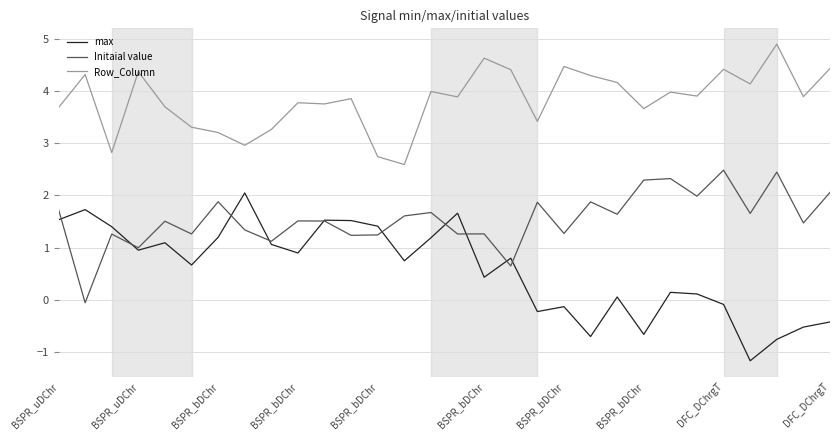

What is the maximum value shown in the chart?

4.9